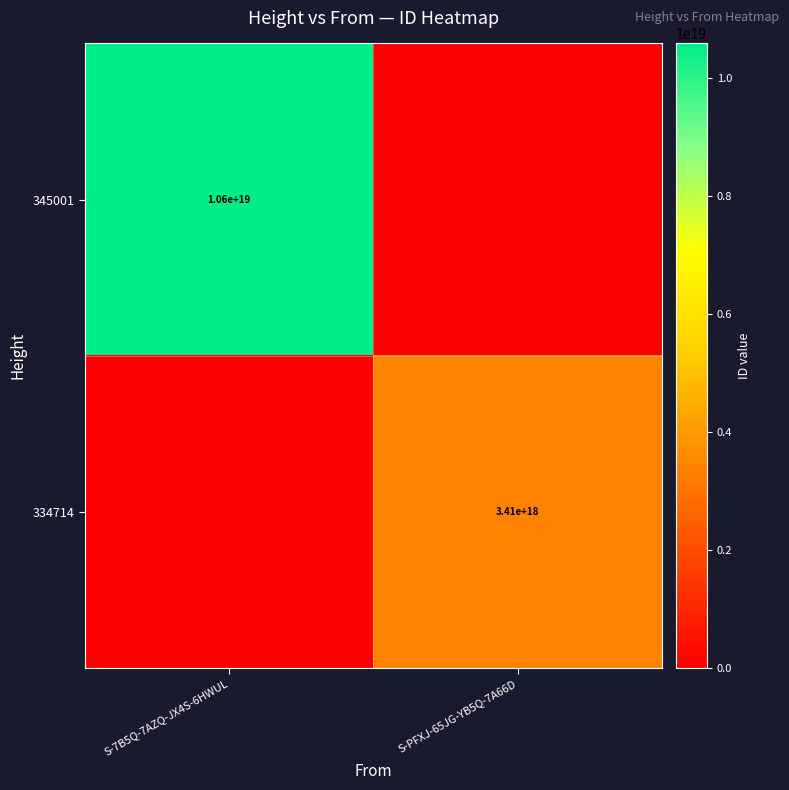

Between S-PFXJ-65JG-YB5Q-7A66D and S-7B5Q-7AZQ-JX4S-6HWUL, which is larger?

S-7B5Q-7AZQ-JX4S-6HWUL